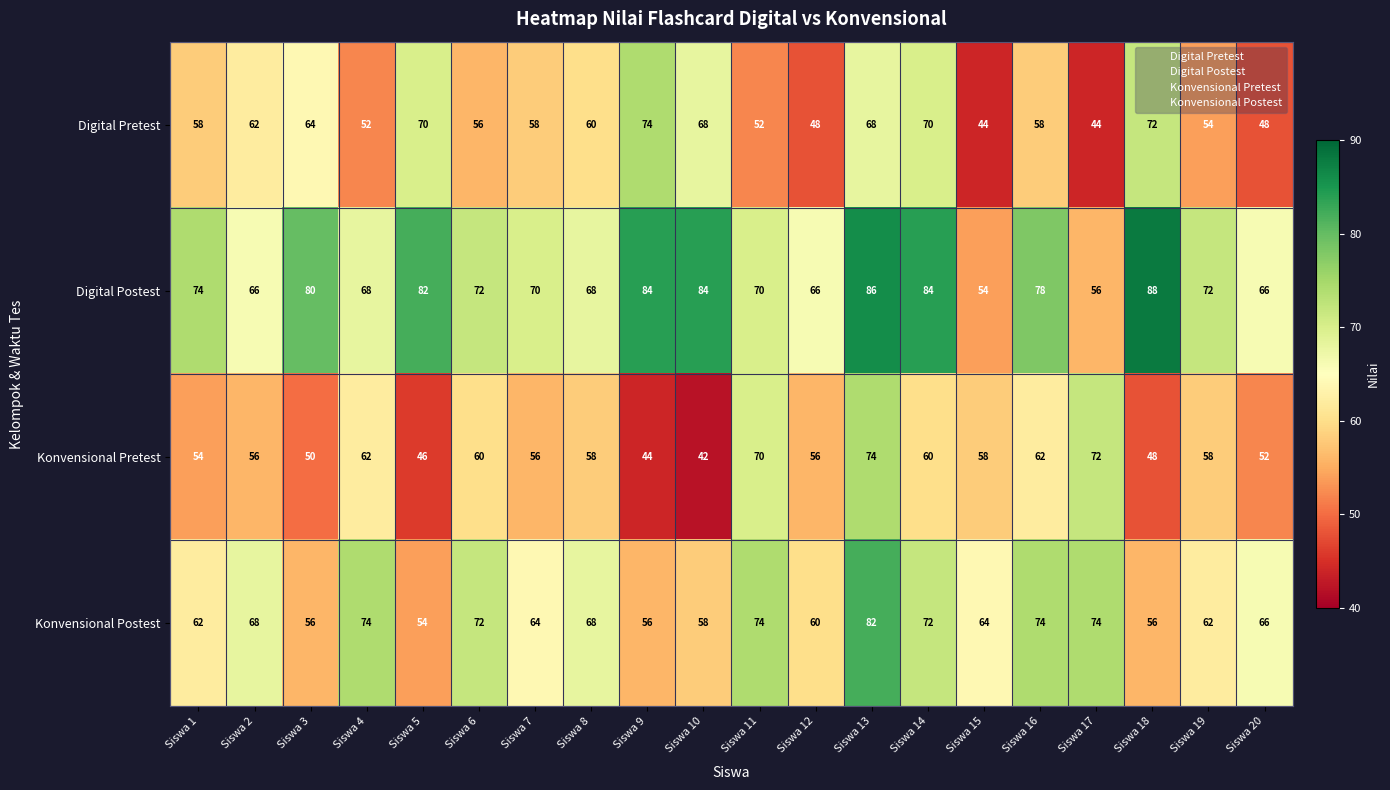

Between Siswa 3 and Siswa 10, which series saw the biggest shift?

Konvensional Pretest